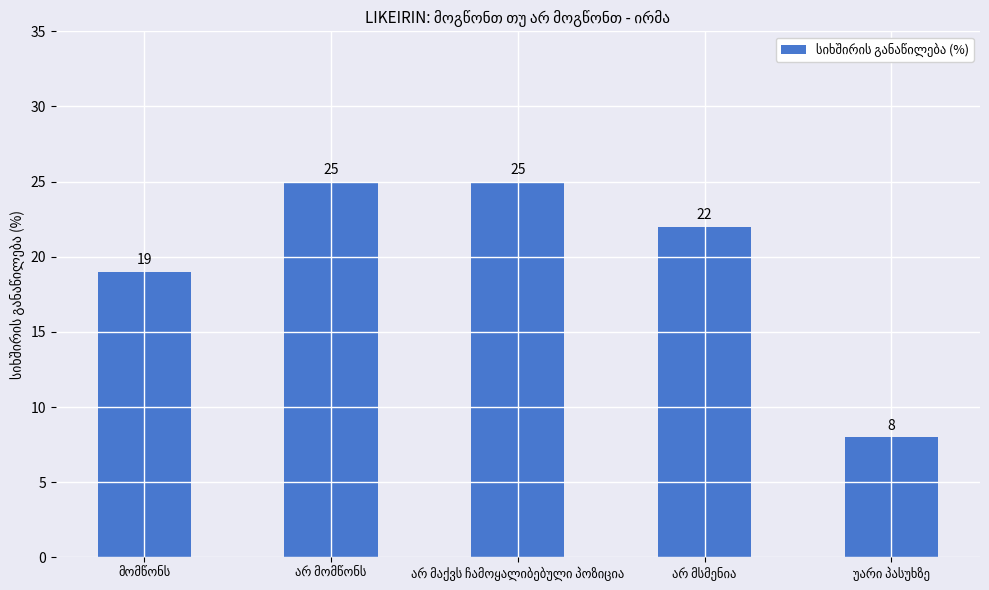

What is the value of the 2nd bar from the left?

25